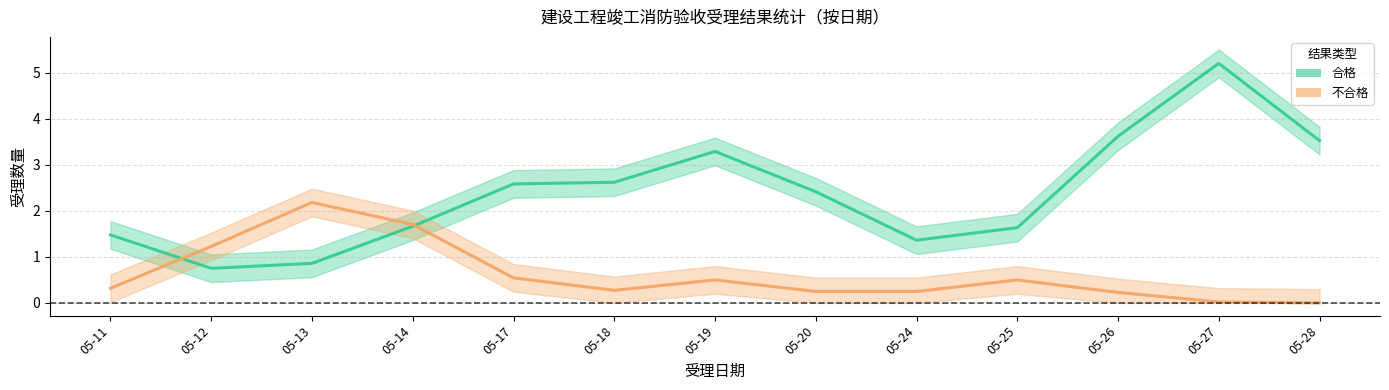

List the series in order of their overall mean, lowest first.

不合格, 合格